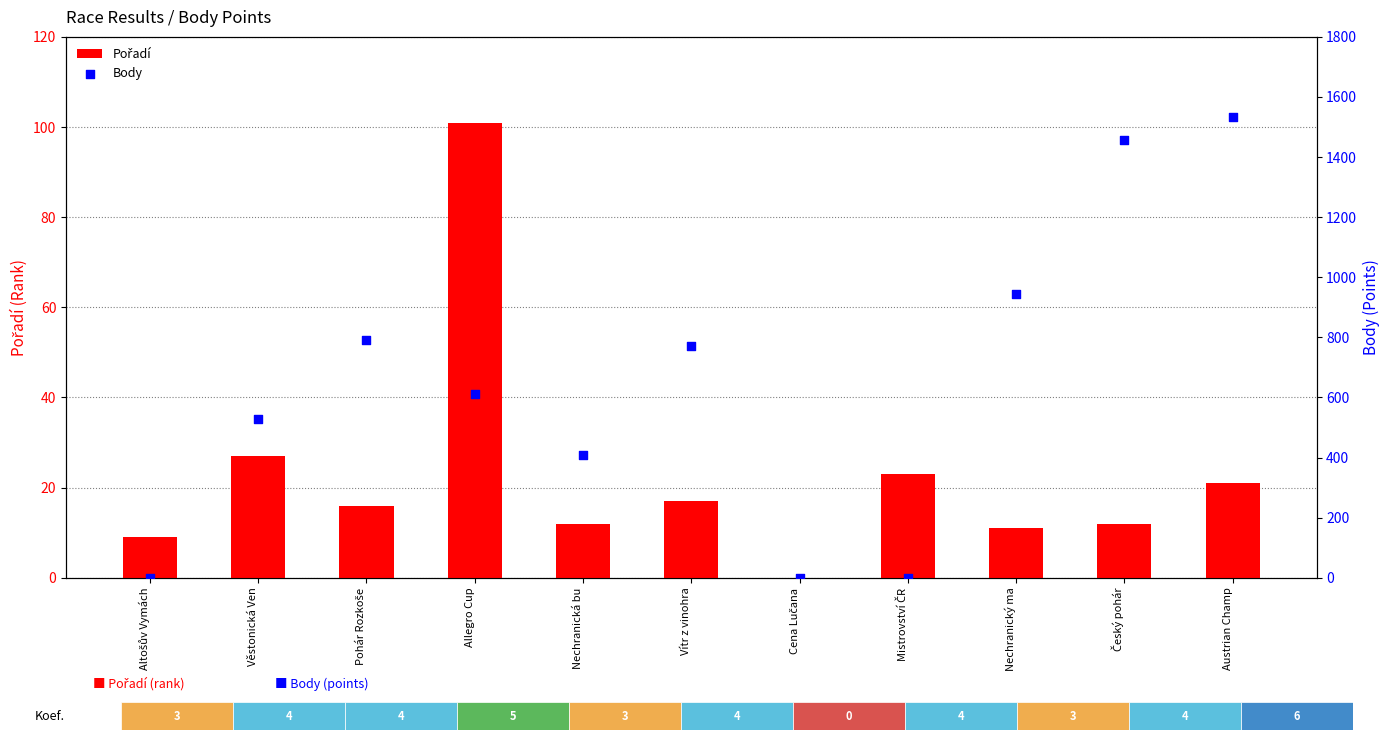

At which category is the sum across all series the highest?

Austrian Champ